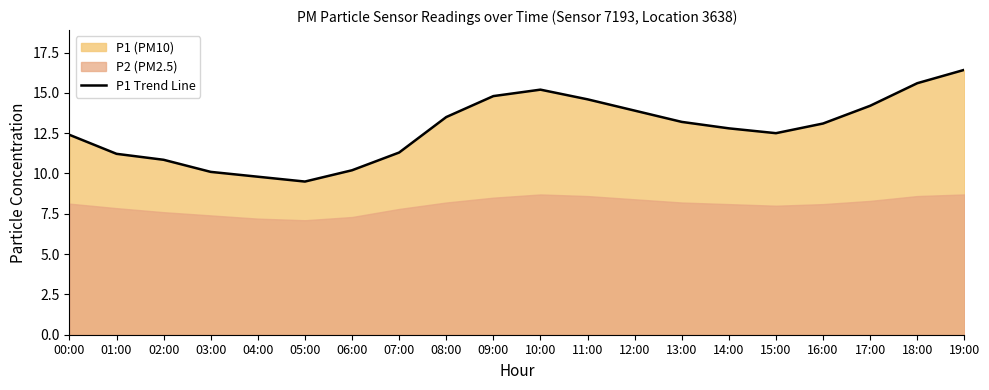

Where is the first local minimum?

05:00